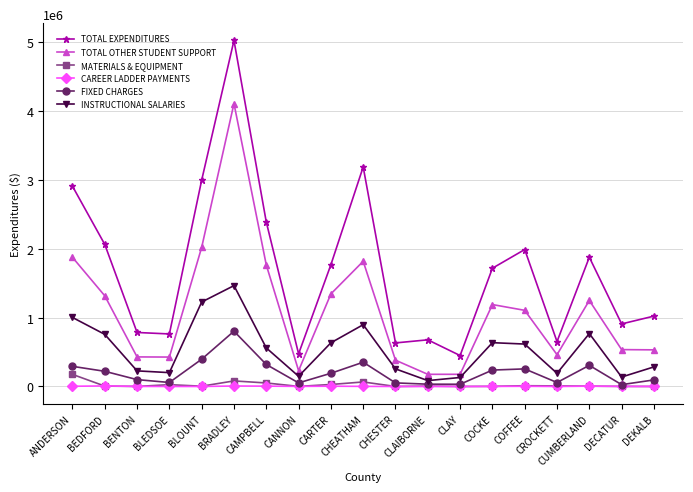

List the series in order of their peak value, lowest first.

CAREER LADDER PAYMENTS, MATERIALS & EQUIPMENT, FIXED CHARGES, INSTRUCTIONAL SALARIES, TOTAL OTHER STUDENT SUPPORT, TOTAL EXPENDITURES